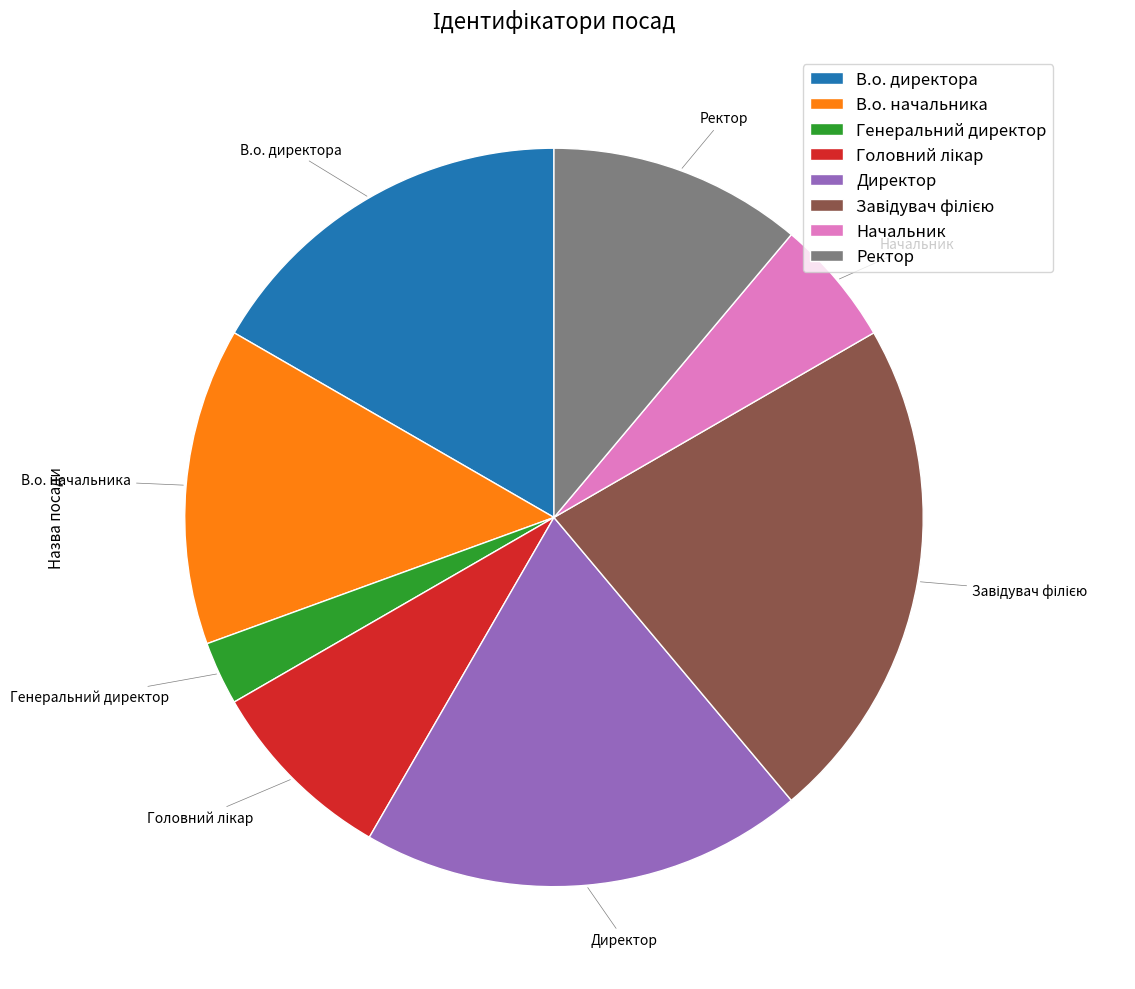

What is the ratio of the value at Начальник to the value at В.о. директора?

0.3